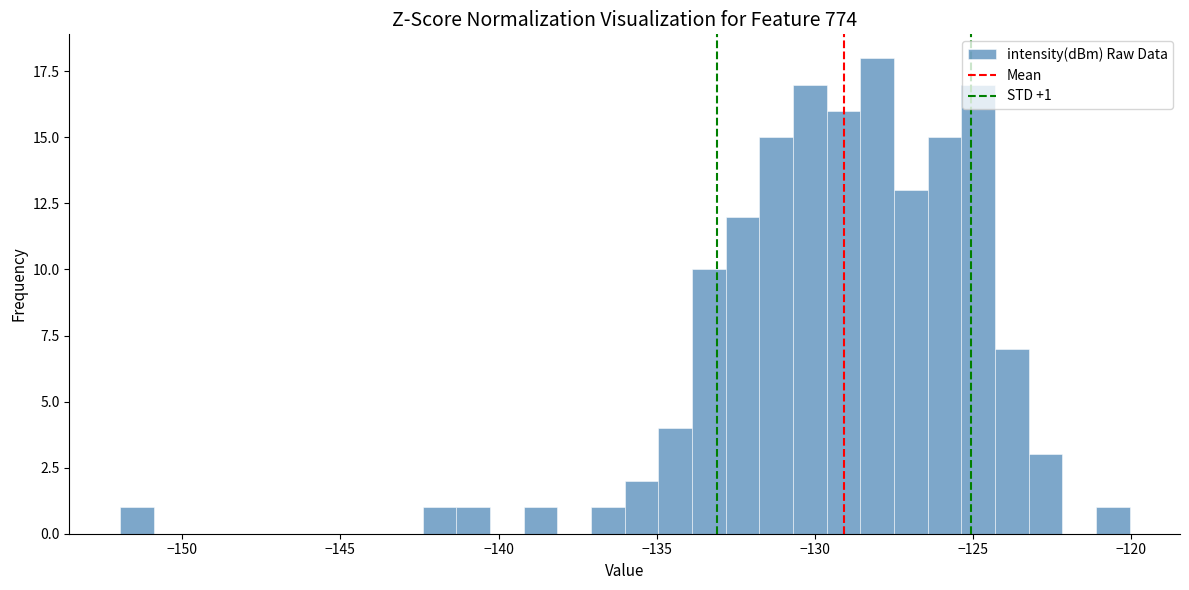

Read against the x-axis, roughly where is the centre of the tallest bar?

-128.0